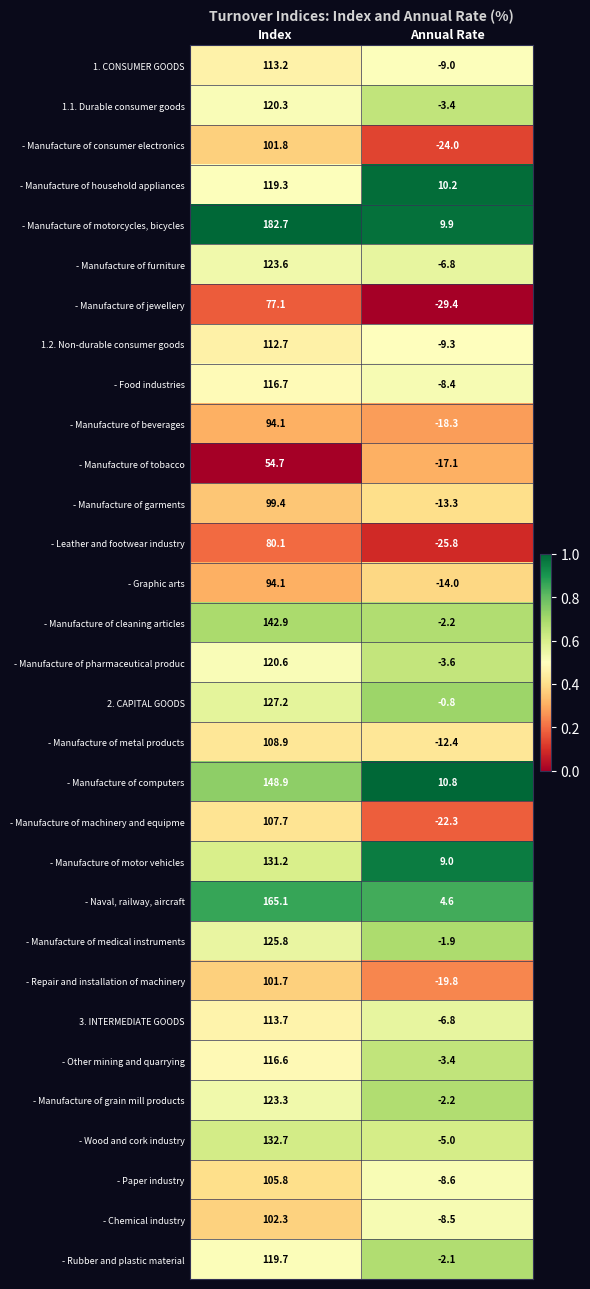

What is the sum of the - Manufacture of medical instruments values at Annual Rate and Index?

123.9